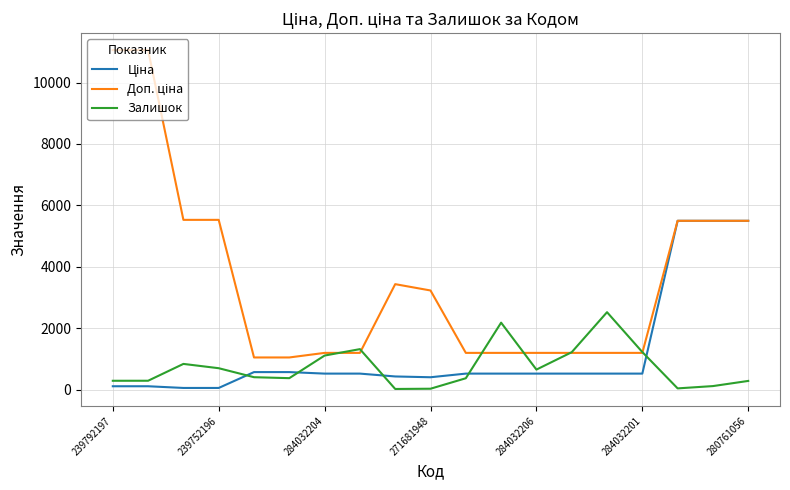

What is the maximum value shown in the chart?

11055.0